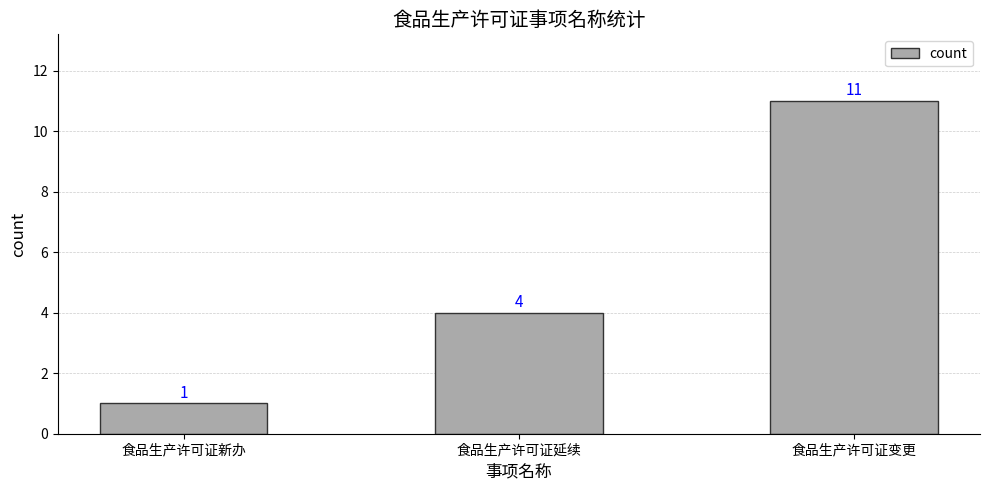

What is the label of the 2nd bar from the right?

食品生产许可证延续